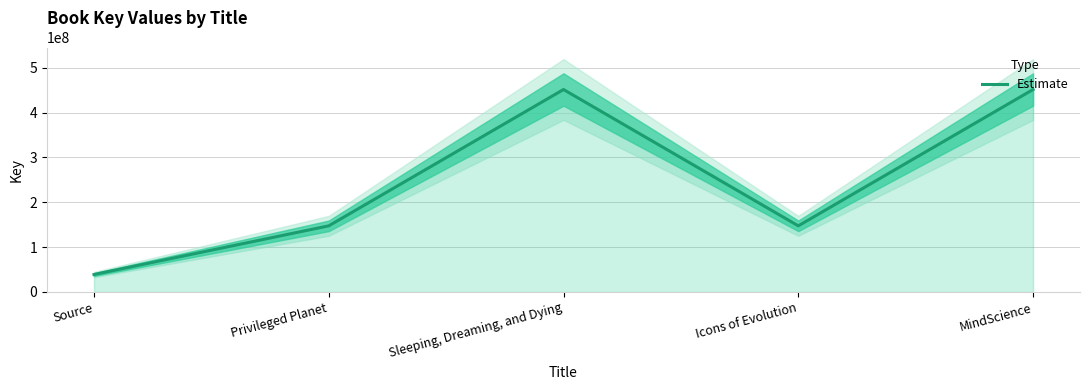

How many lines are shown in the chart?

1